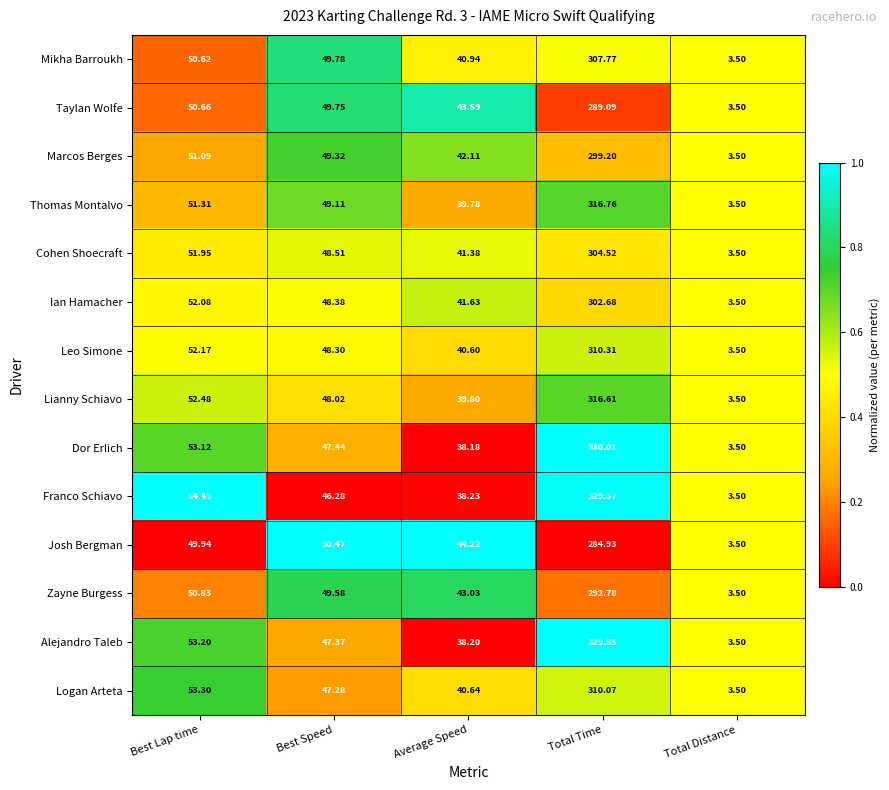

Where does the Thomas Montalvo series first go above 49?

Best Lap time